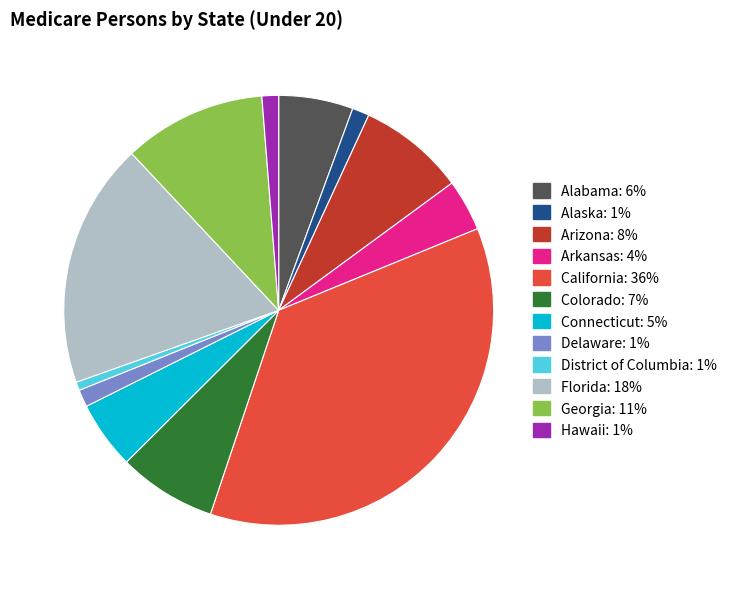

Count the number of slices in the pie.

12